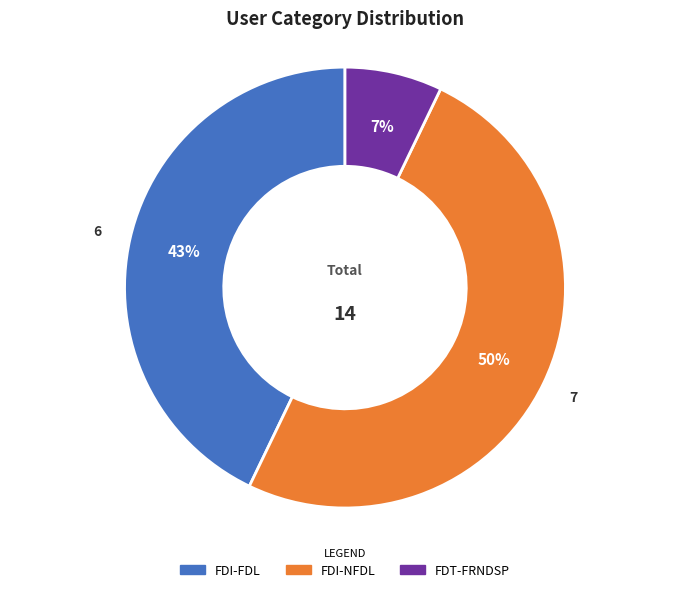

To the nearest percent, what is the difference between the largest and smallest slice percentages?

43%